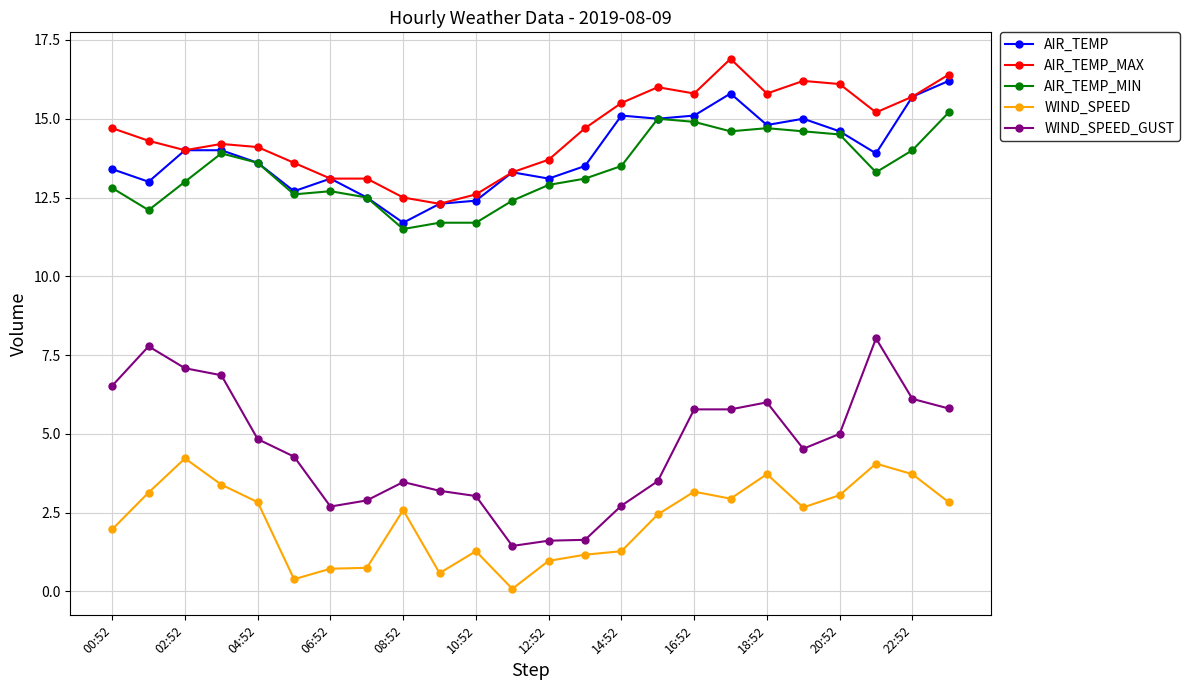

What is the difference between the second highest and minimum values in the AIR_TEMP_MAX series?

4.1